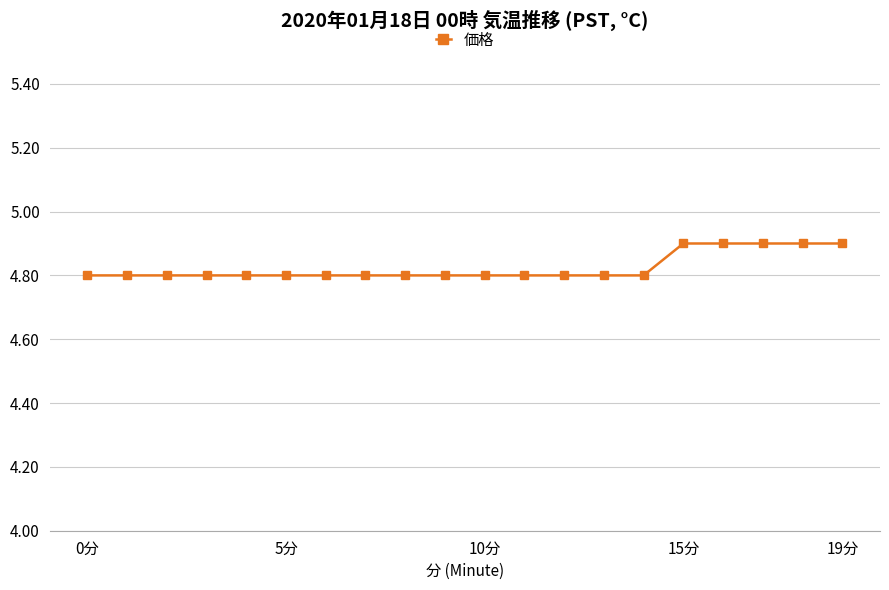

Is this an area chart (filled region under the line)?

No